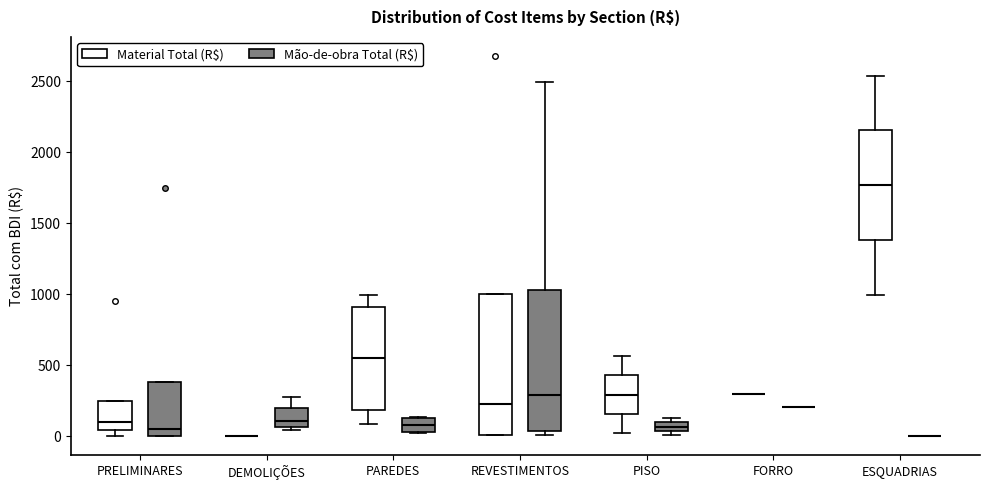

Where does the upper whisker of the box for REVESTIMENTOS (Mão-de-obra Total (R$)) end on the y-axis? The values are not printed on the chart, so give them approximately, as read against the axis.

2500